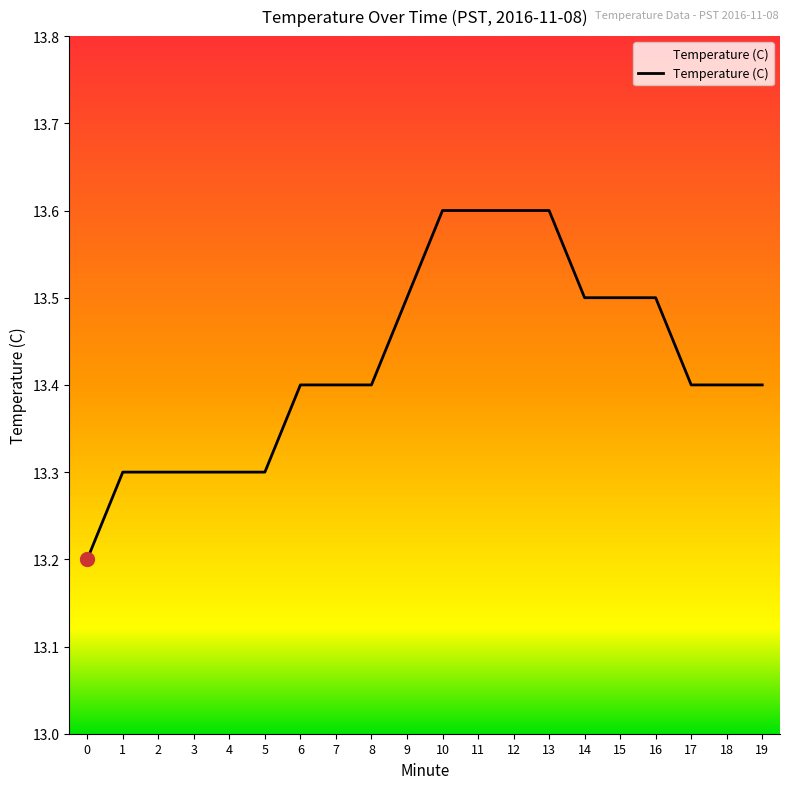

What is the average value?

13.4